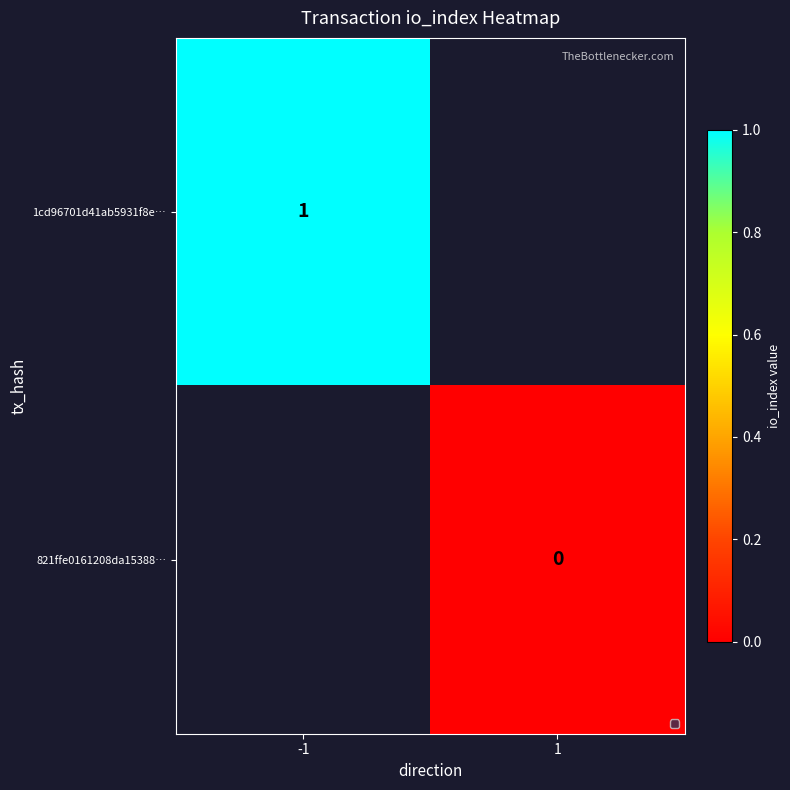

Is the value of 1cd96701d41ab5931f8e… at -1 greater than the value of 821ffe0161208da15388… at 1?

Yes